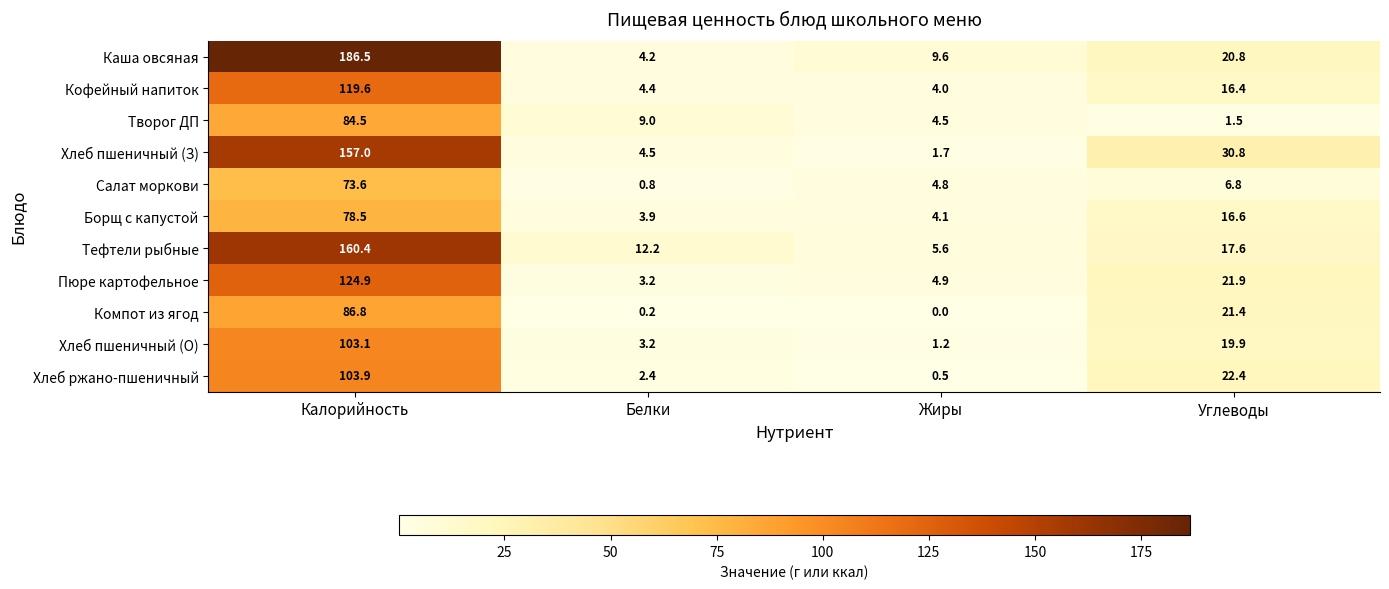

At how many categories does at least one series exceed 12?

3